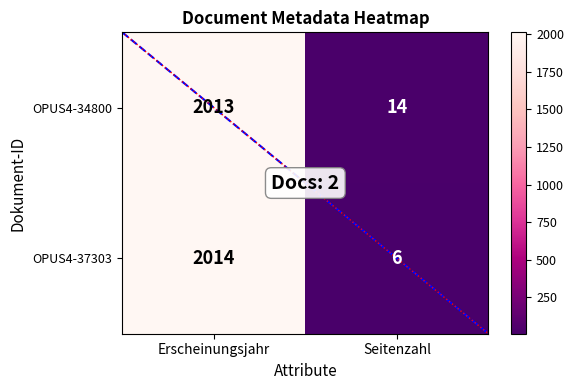

Rank the series by their maximum value, from highest to lowest.

OPUS4-37303, OPUS4-34800